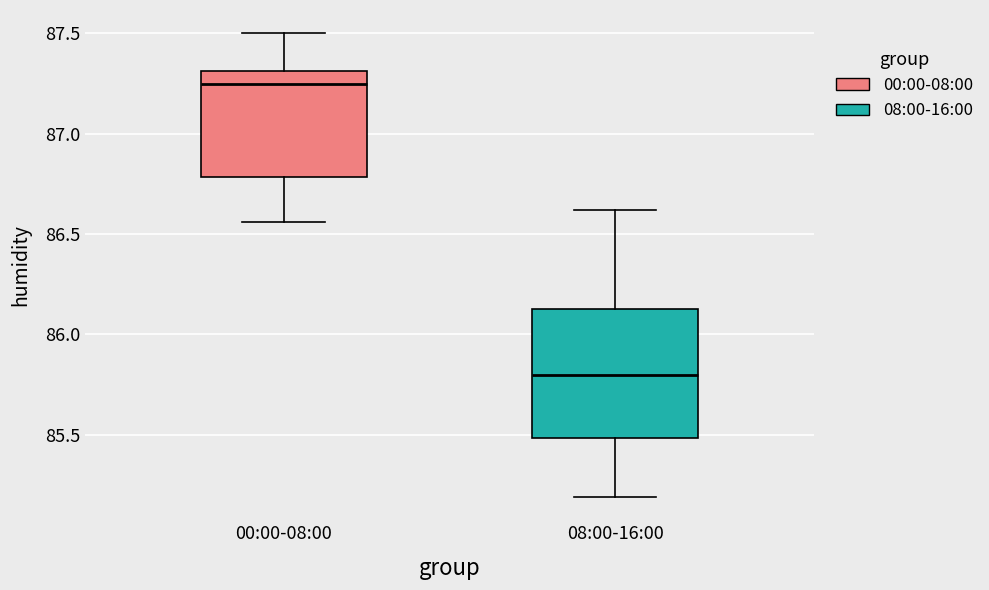

Which box's median line is the lowest?

08:00-16:00